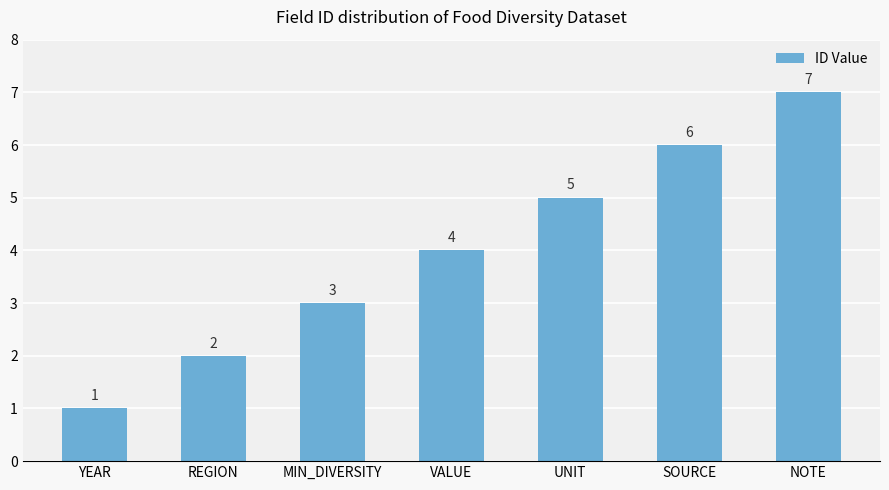

Is it true that the value at UNIT is 7?

False